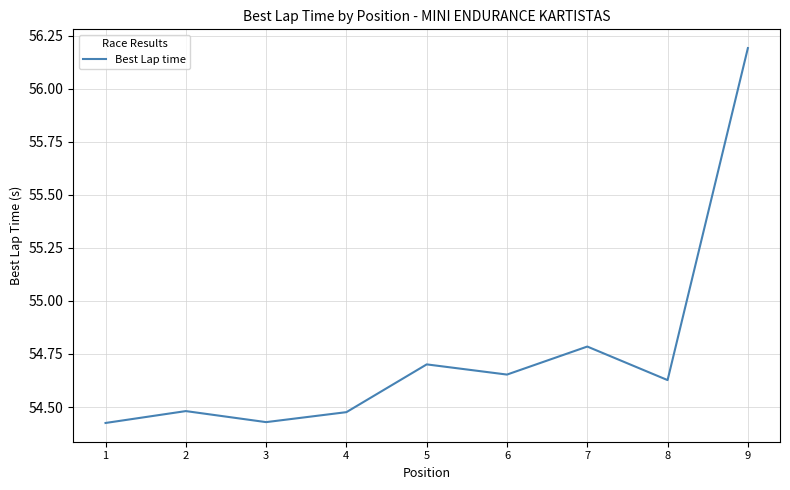

How many lines are shown in the chart?

1